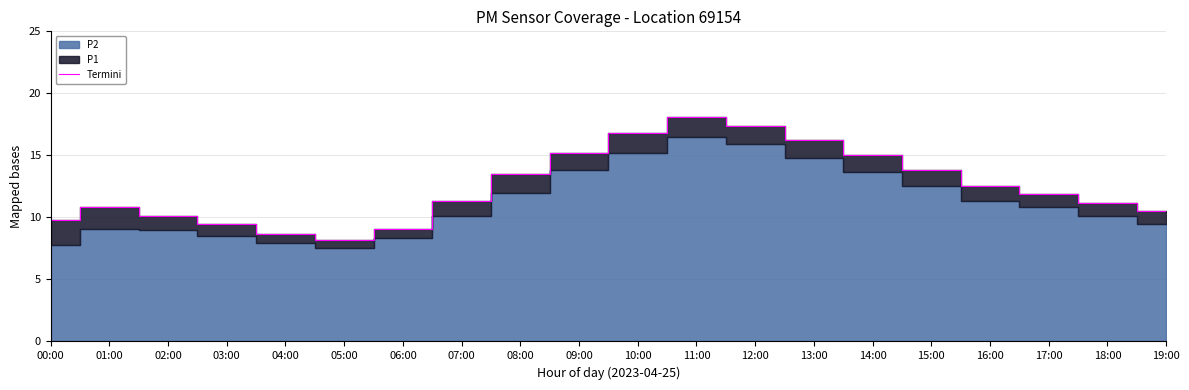

What is the label of the 8th point from the left?

07:00